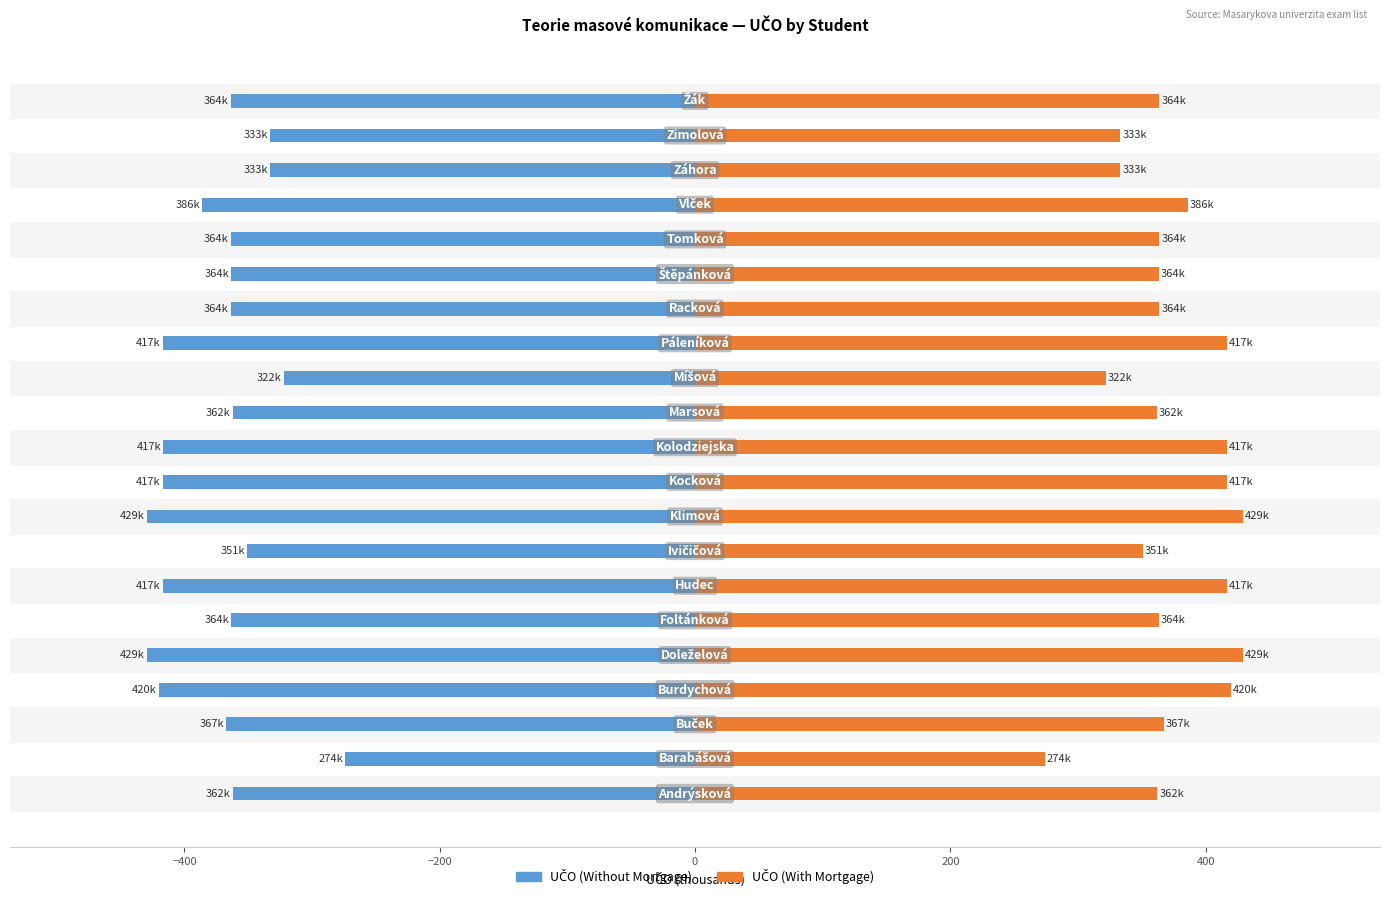

Read the UČO (Without Mortgage) value at 11.

-362.1